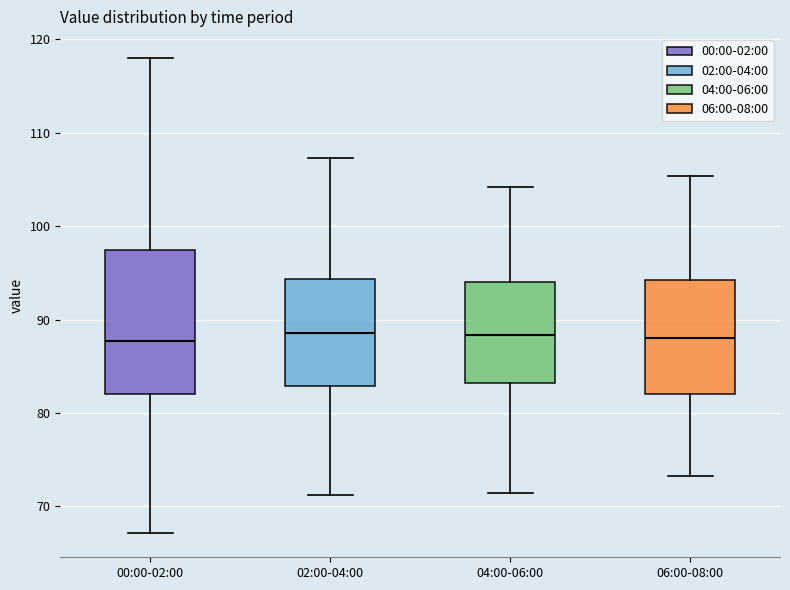

Reading left to right, transcribe this box plot: for each box, give where its median line is, the range the box spans, and where its two whiskers end, as read against the y-axis. The values are not printed on the chart, so give them approximately, as read against the axis.

00:00-02:00: median 88, box 82 to 97, whiskers 67 to 118
02:00-04:00: median 89, box 83 to 94, whiskers 71 to 107
04:00-06:00: median 88, box 83 to 94, whiskers 71 to 104
06:00-08:00: median 88, box 82 to 94, whiskers 73 to 105